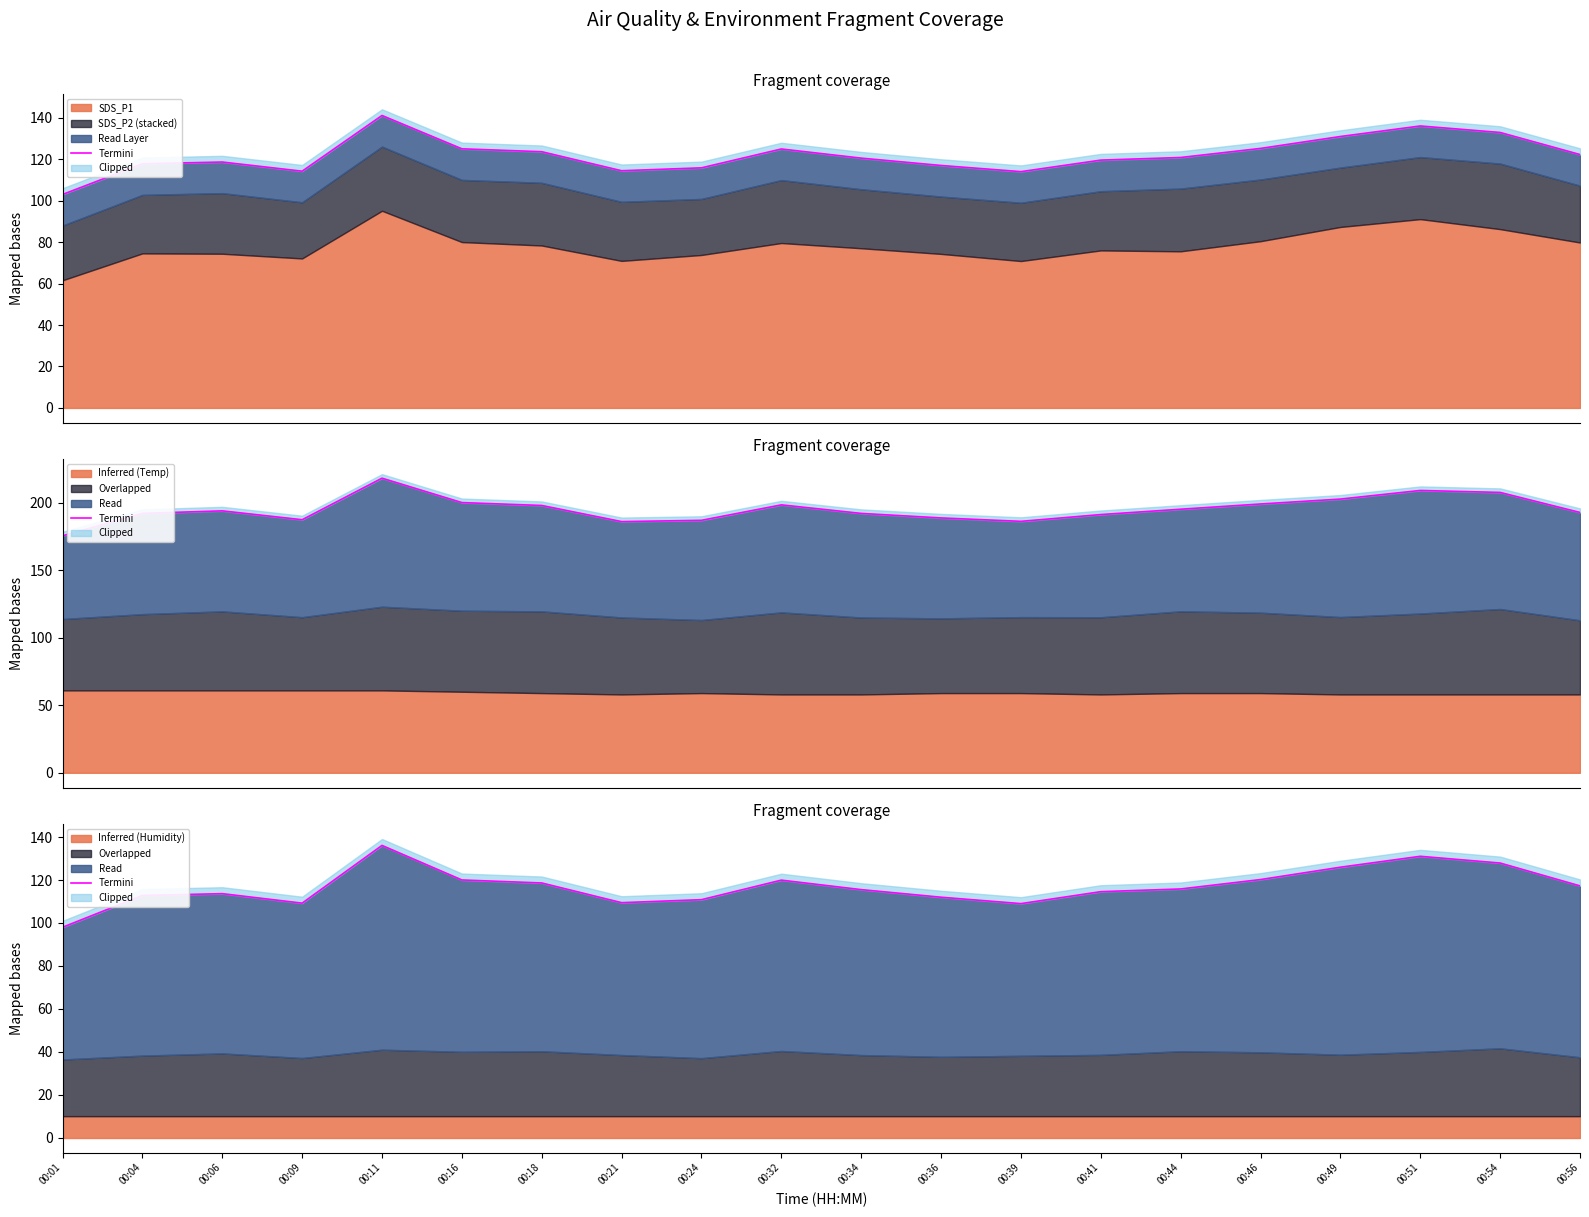

List the labels in order of value, largest first.

00:11, 00:51, 00:54, 00:49, 00:46, 00:16, 00:32, 00:18, 00:56, 00:44, 00:34, 00:41, 00:06, 00:04, 00:36, 00:24, 00:21, 00:09, 00:39, 00:01